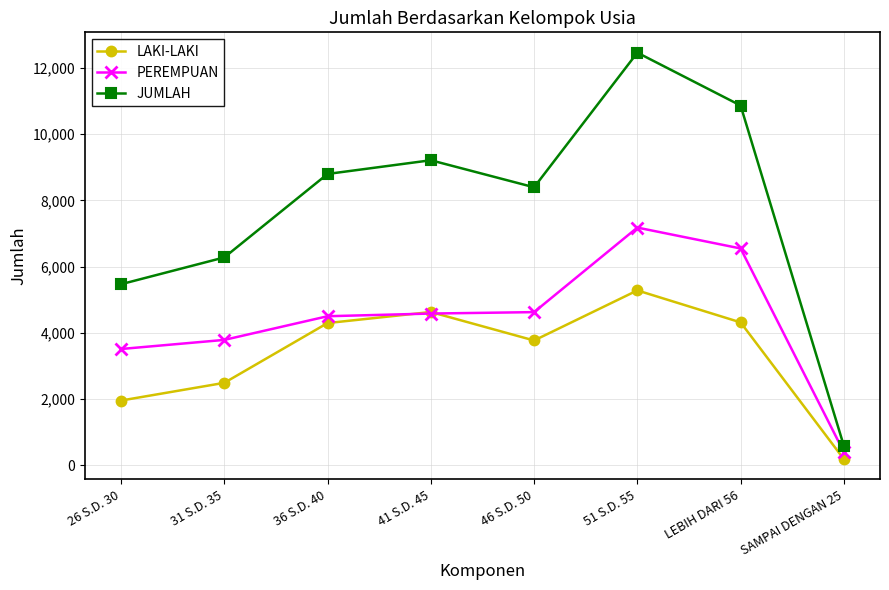

The value of LAKI-LAKI at 31 S.D. 35 is 2492. True or false?

True